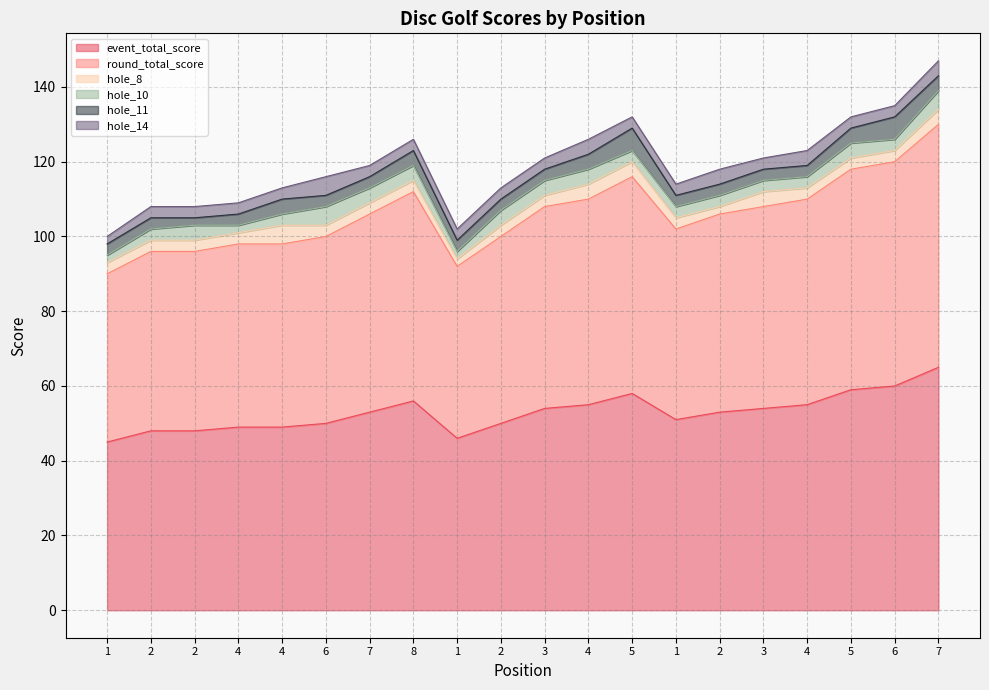

List the labels in order of hole_10 value, largest first.

6, 7, 2, 7, 8, 2, 3, 4, 5, 2, 4, 5, 1, 2, 3, 4, 6, 1, 4, 1